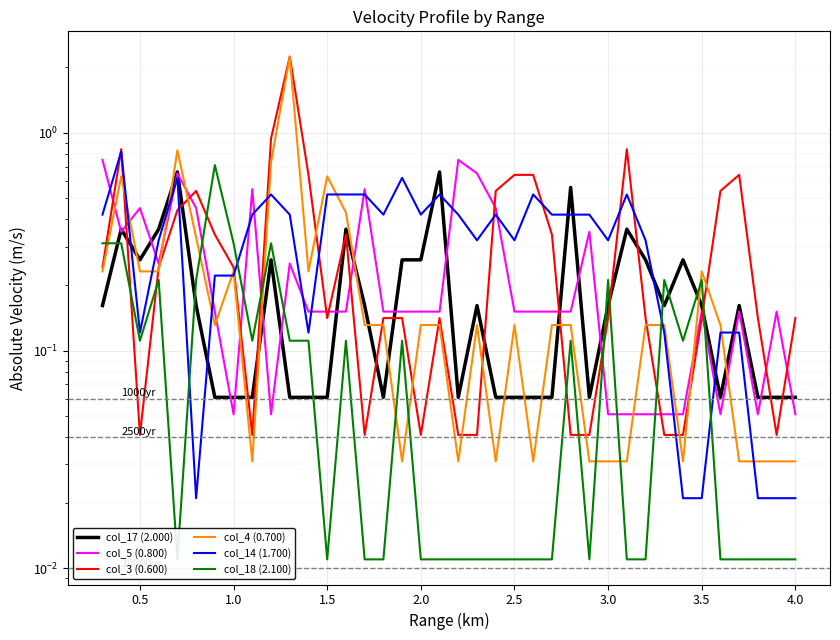

True or false: col_3 (0.600) and col_4 (0.700) cross at least once.

True